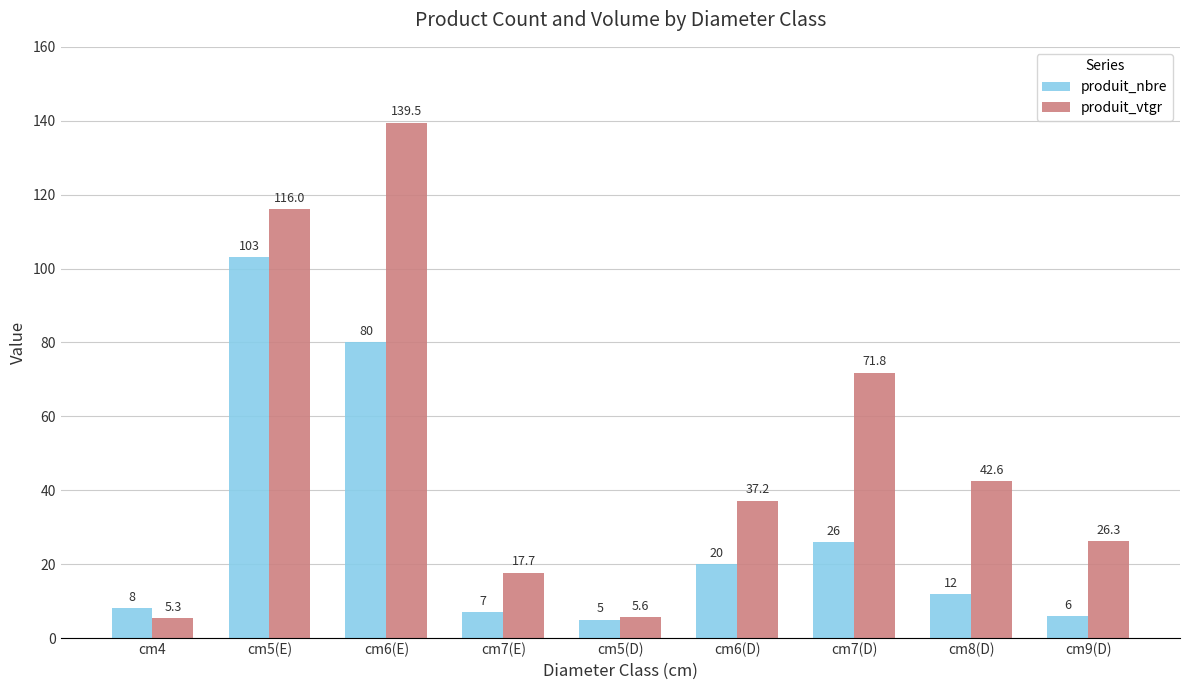

What value does the produit_nbre series have at cm7(E)?

7.0